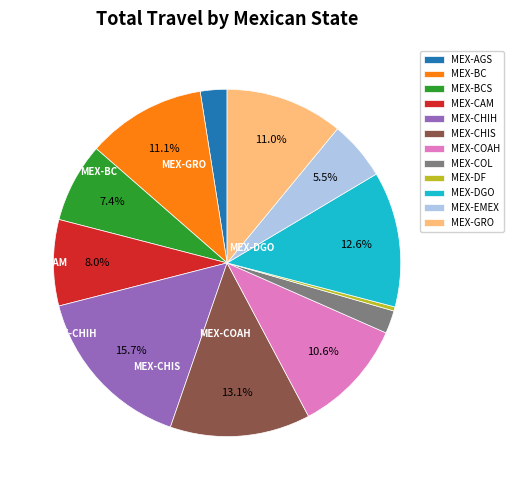

True or false: MEX-CHIS accounts for 1% of the total.

False